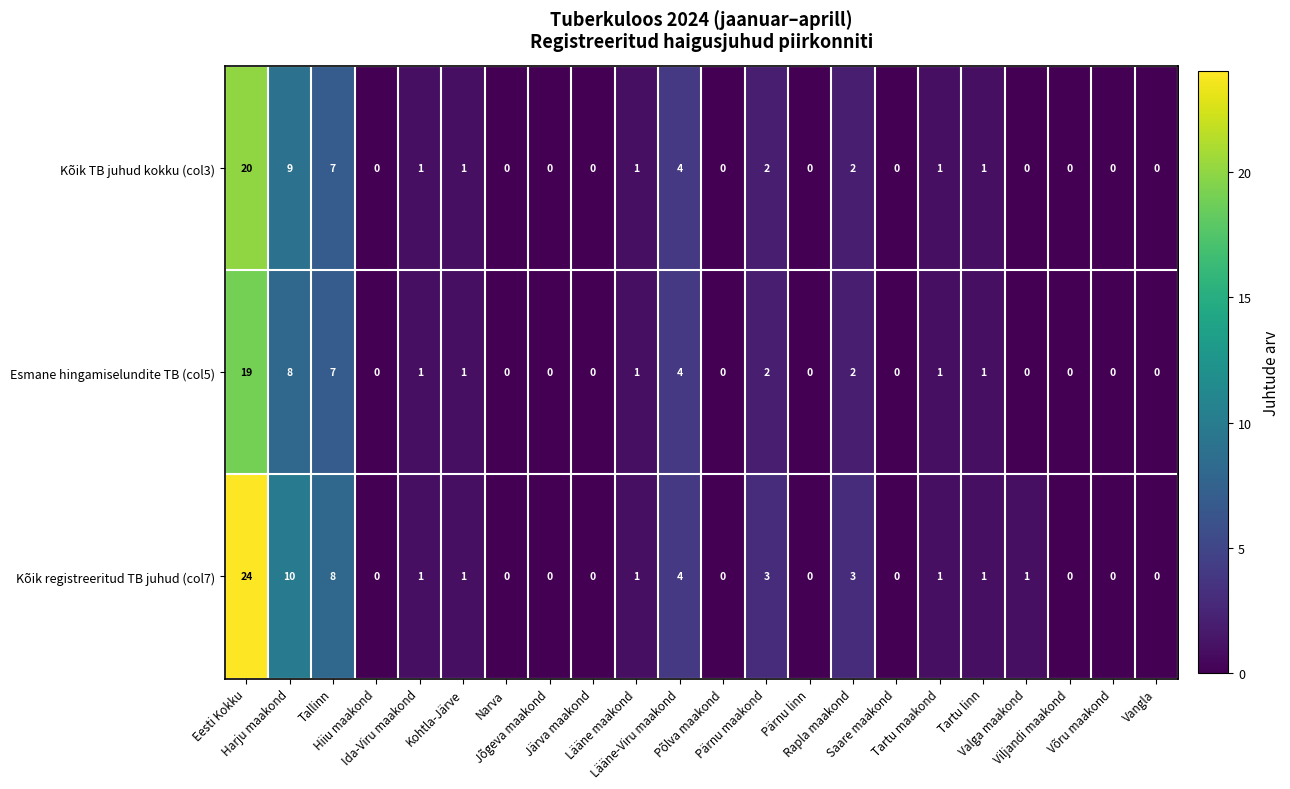

What is the difference between the second highest and second lowest values in the Kõik TB juhud kokku (col3) series?

9